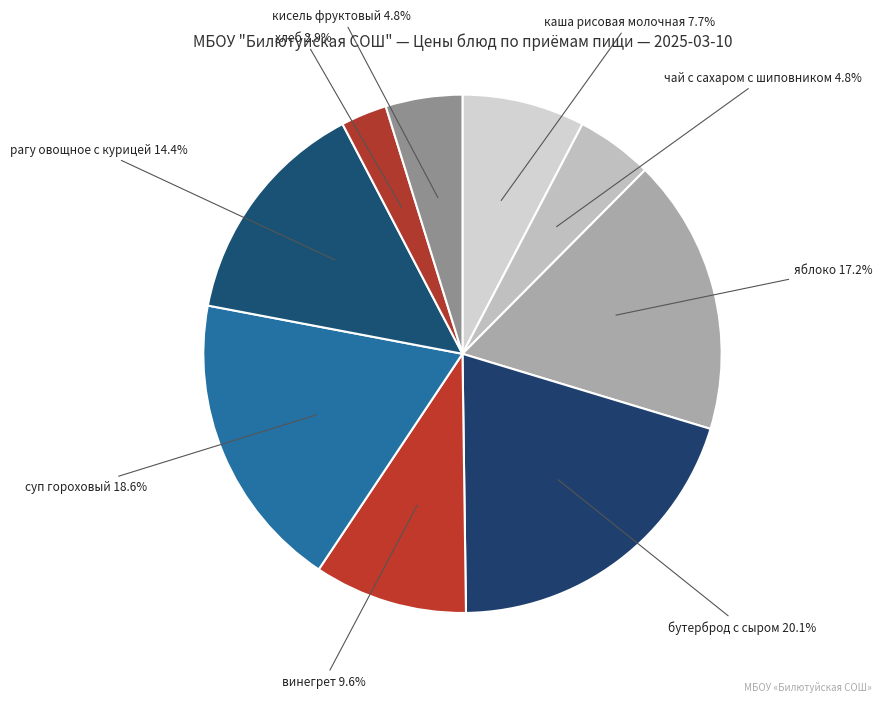

Count the number of slices in the pie.

9